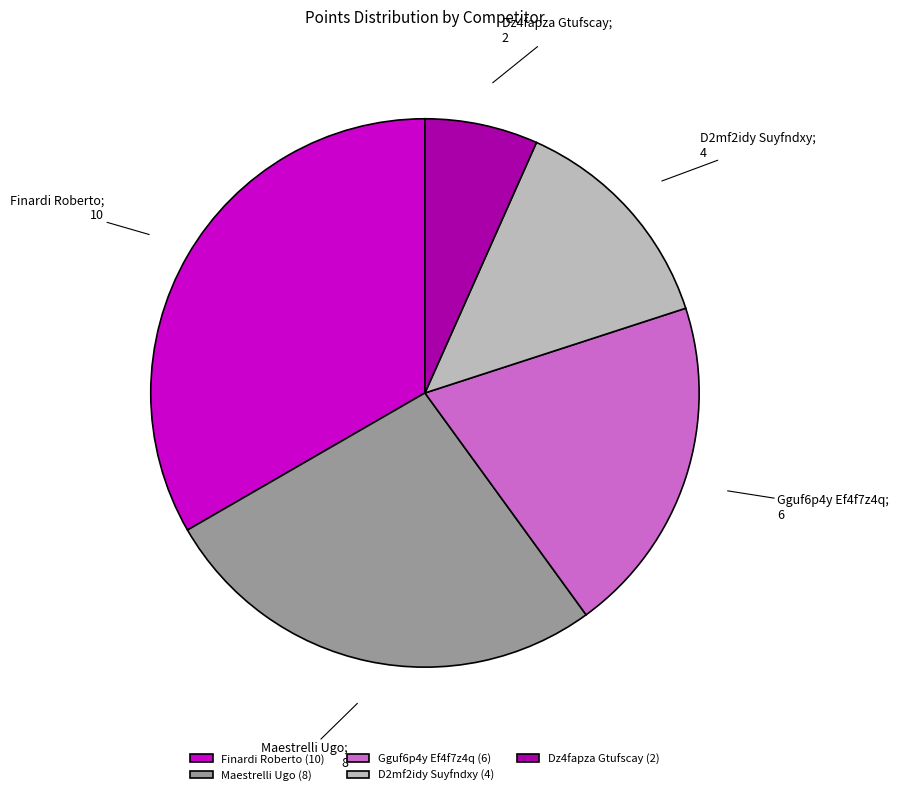

What is the ratio of the value at Finardi Roberto (10) to the value at D2mf2idy Suyfndxy (4)?

2.5